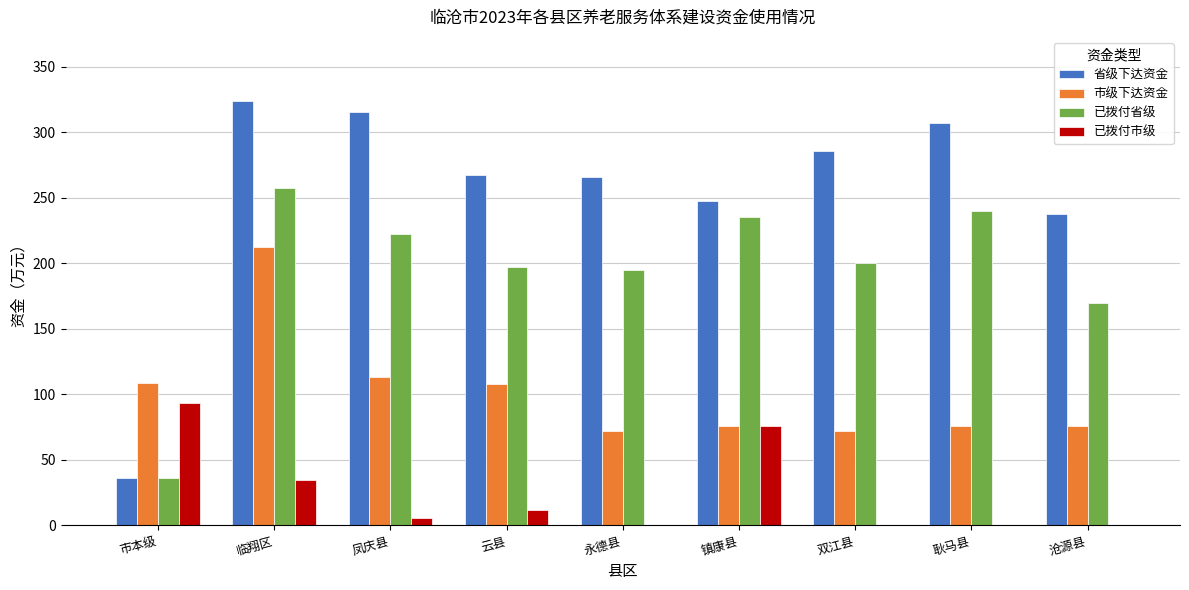

Is the value of 已拨付市级 at 市本级 greater than the value of 省级下达资金 at 永德县?

No